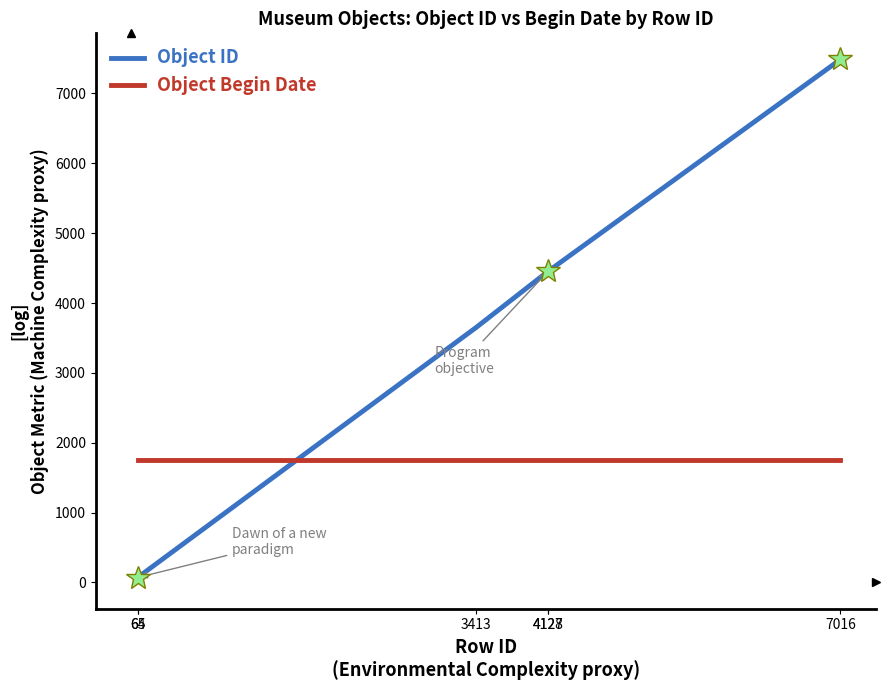

Is this an area chart (filled region under the line)?

No